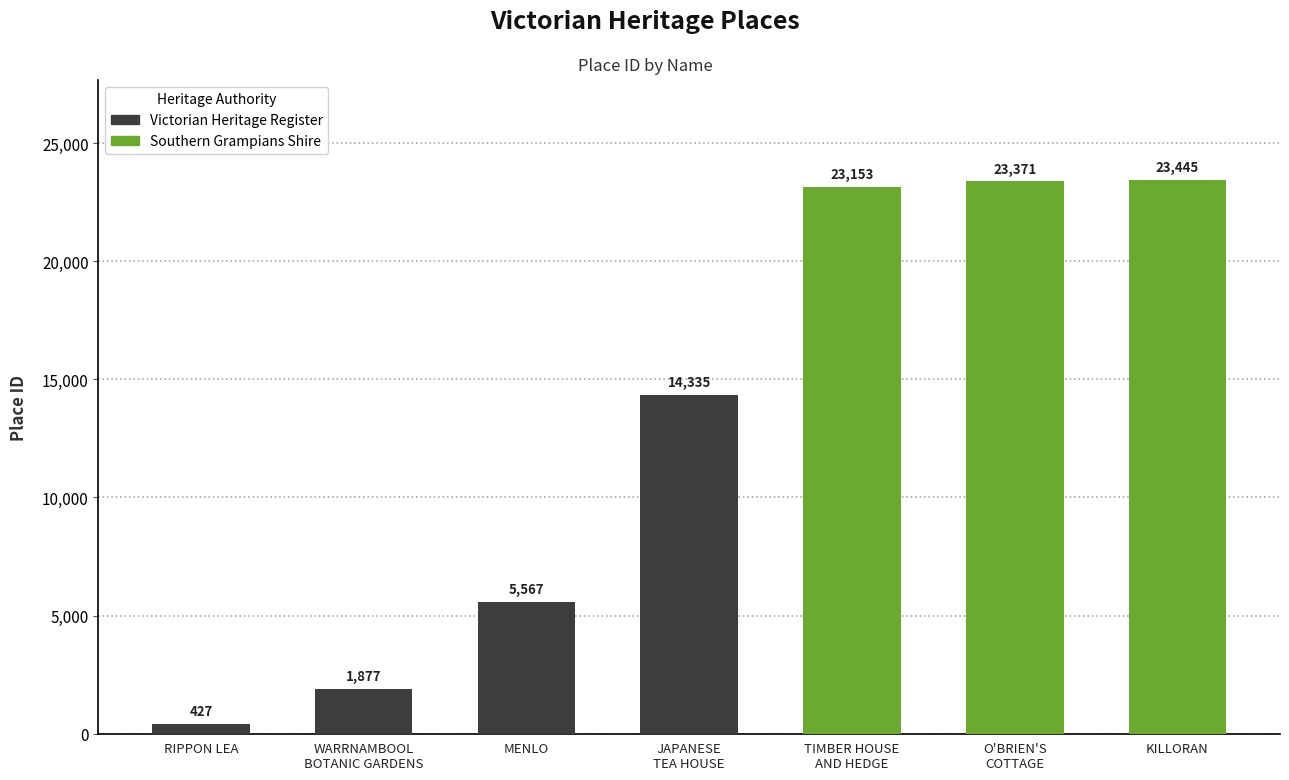

At which category does the chart reach its minimum across all series?

RIPPON LEA